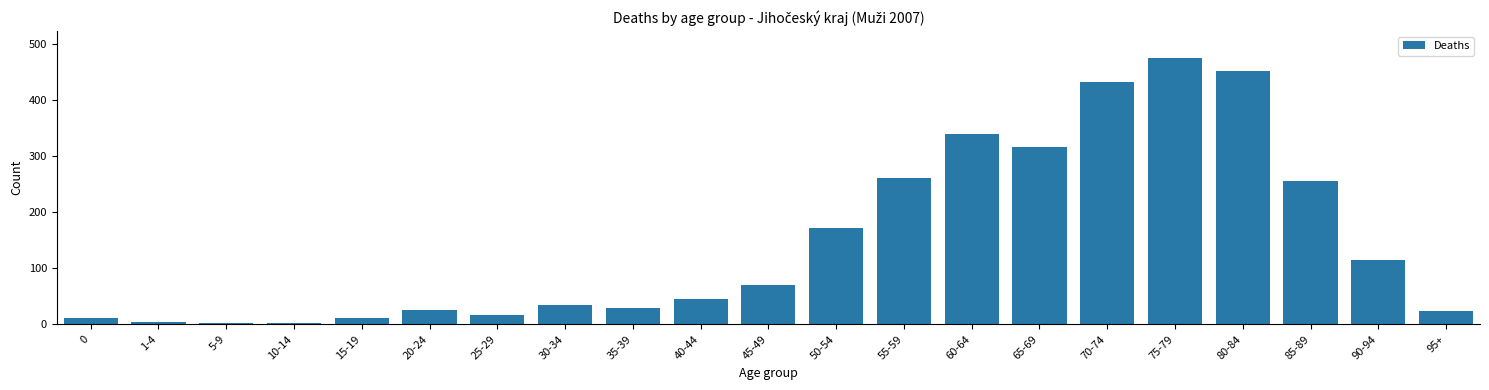

What is the sum of all values?

3099